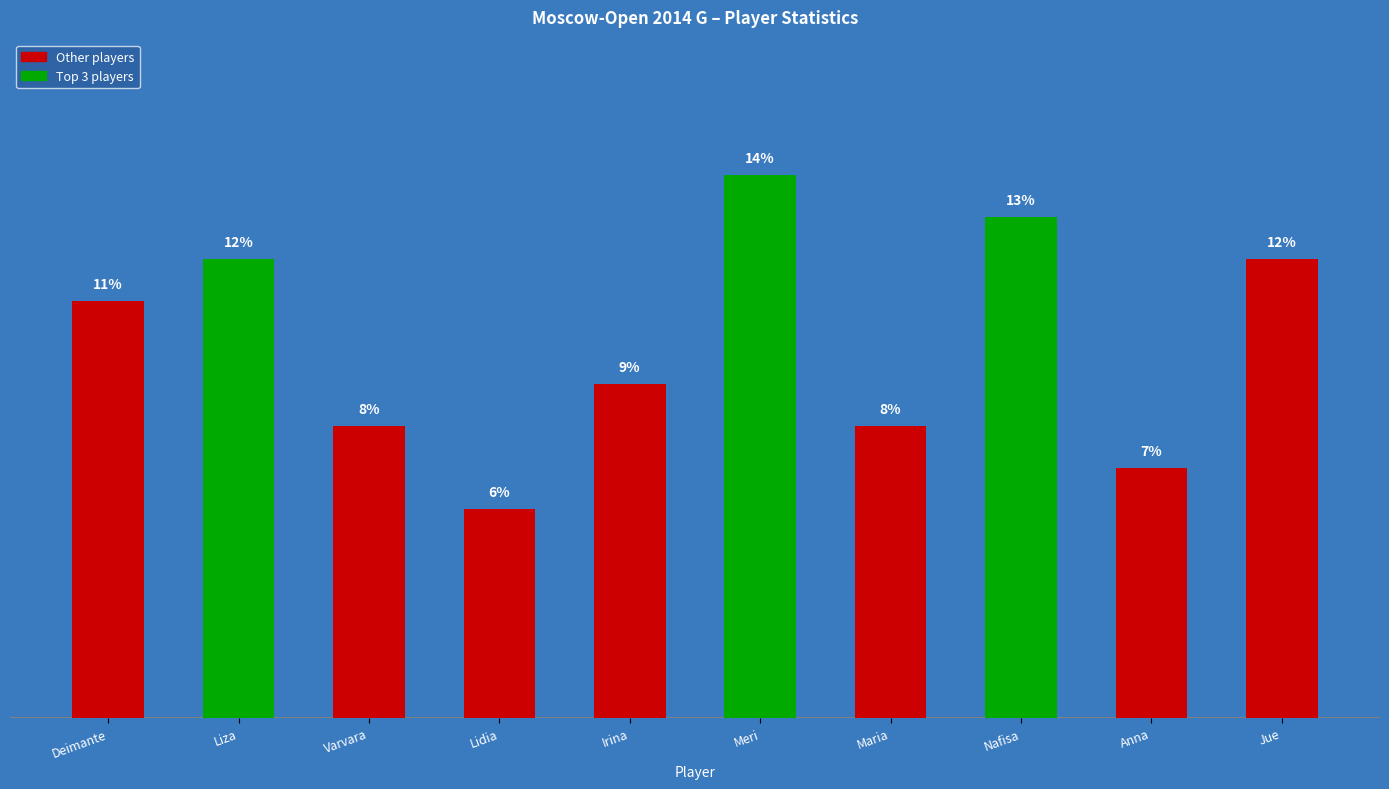

Are the bars grouped side by side (vs. stacked)?

No